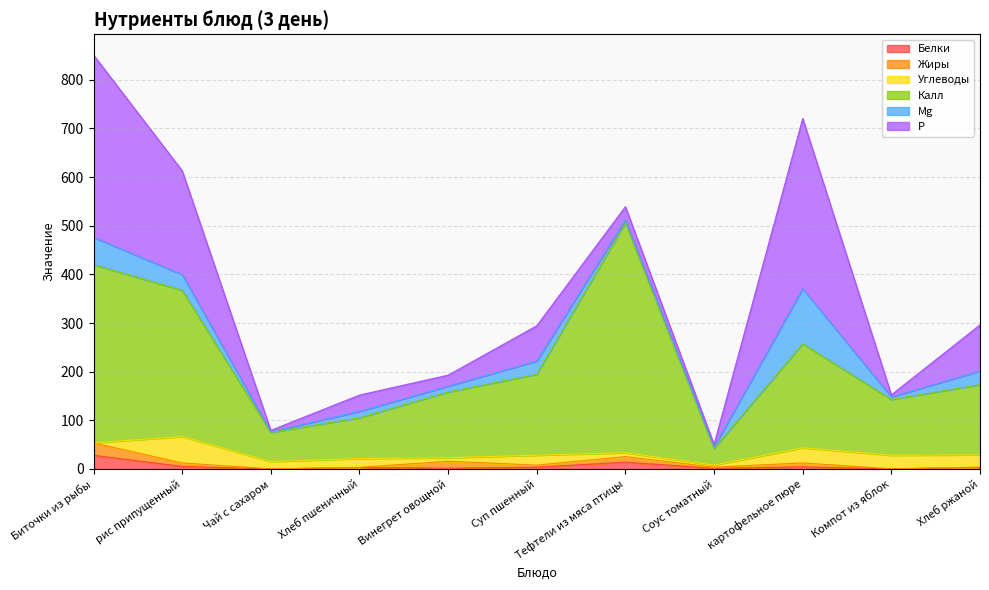

Rank the series at Чай с сахаром from highest to lowest value.

Калл, Углеводы, P, Mg, Белки, Жиры